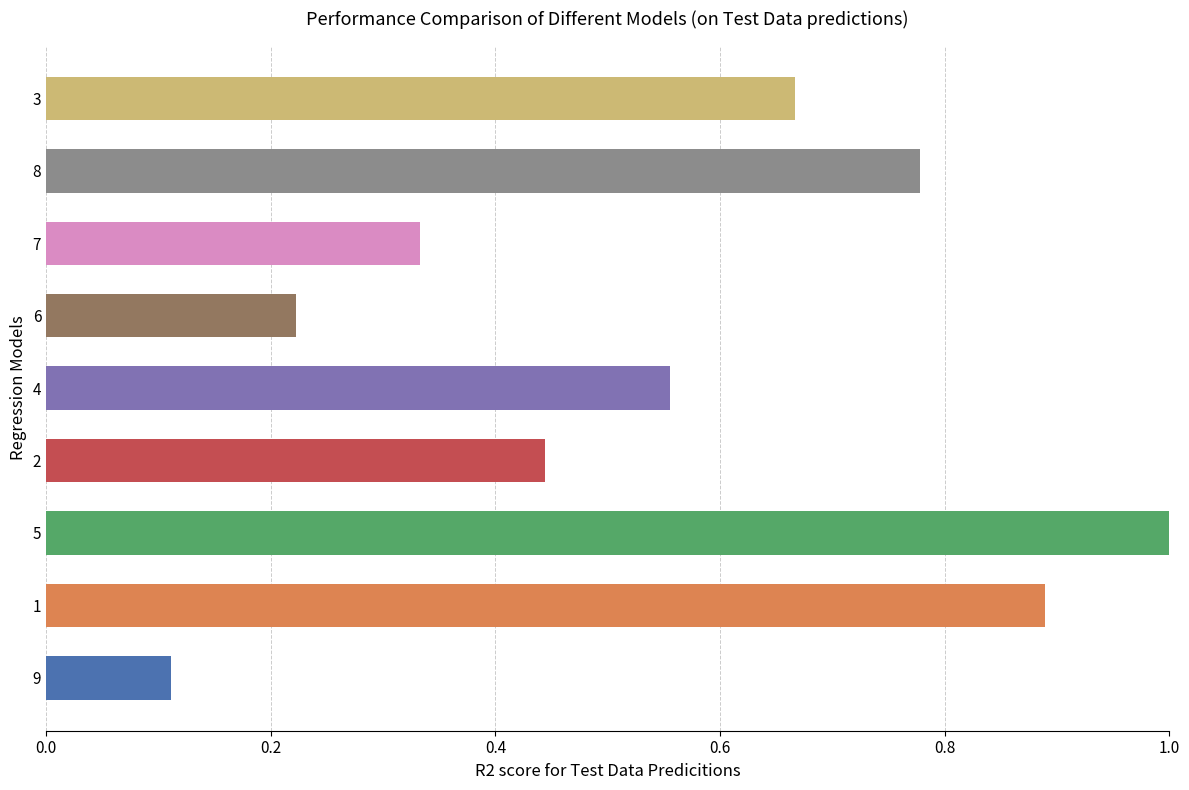

What is the sum of the values at 9 and 5?

1.1